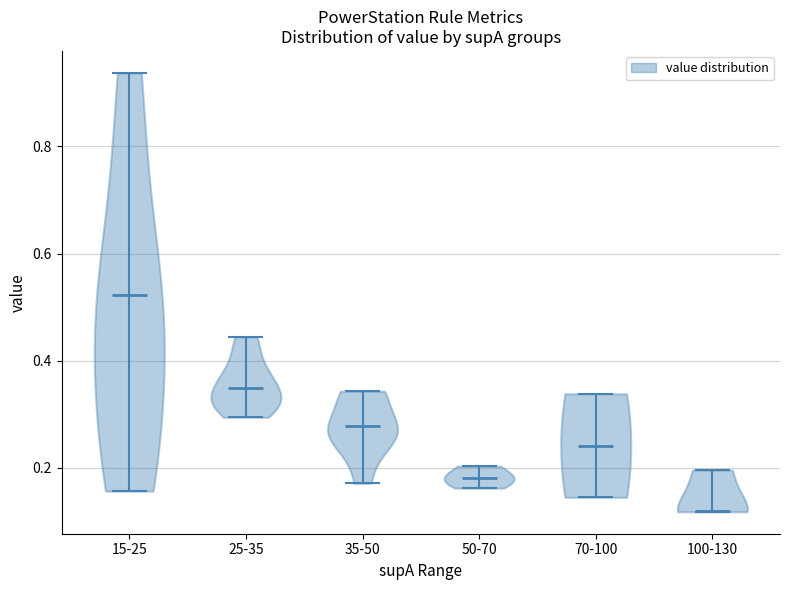

What is the highest point the violin for 15-25 reaches on the y-axis? The values are not printed on the chart, so give them approximately, as read against the axis.

0.94